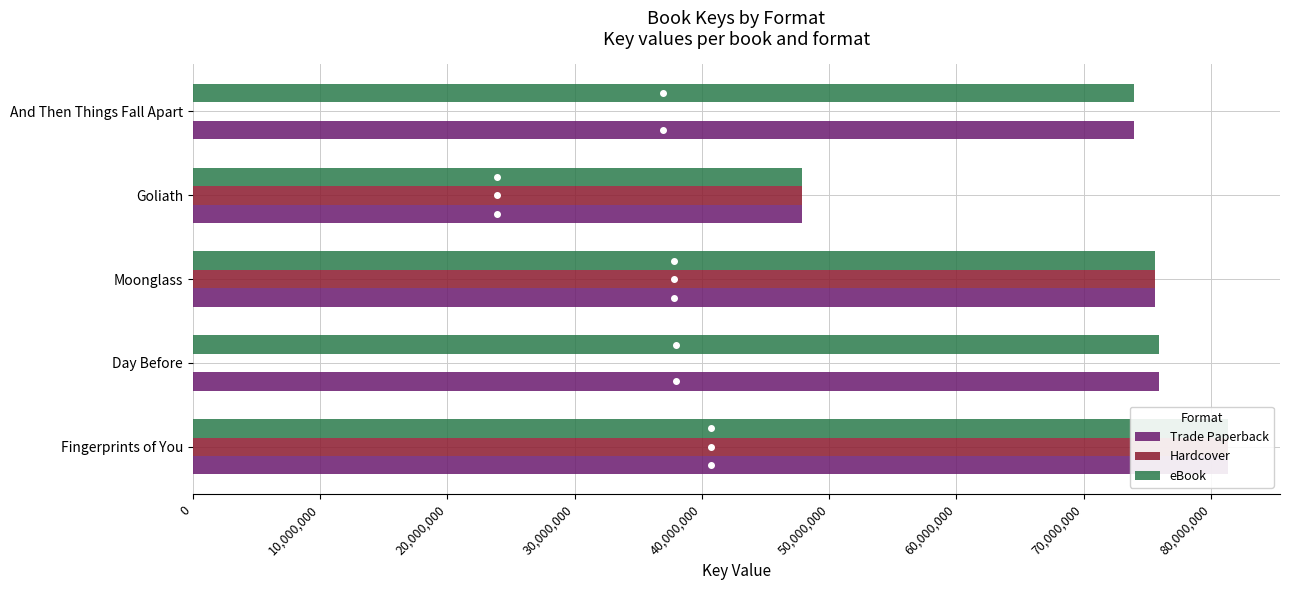

The value of Trade Paperback at Fingerprints of You is 106639911. True or false?

False